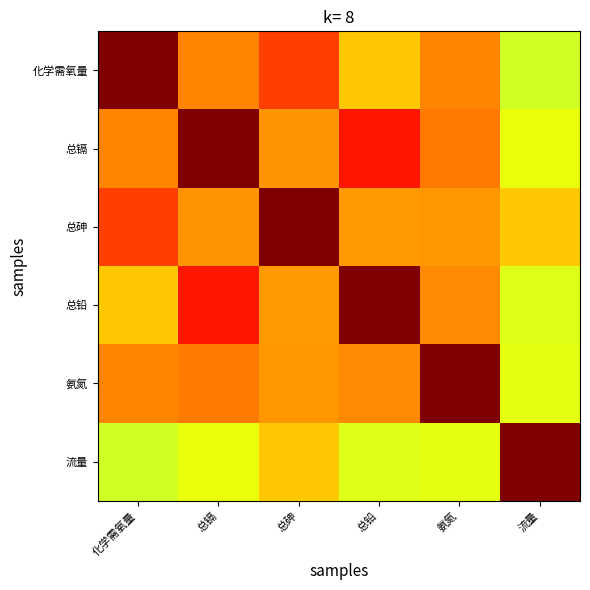

Which has a higher value, 化学需氧量 or 总镉?

化学需氧量